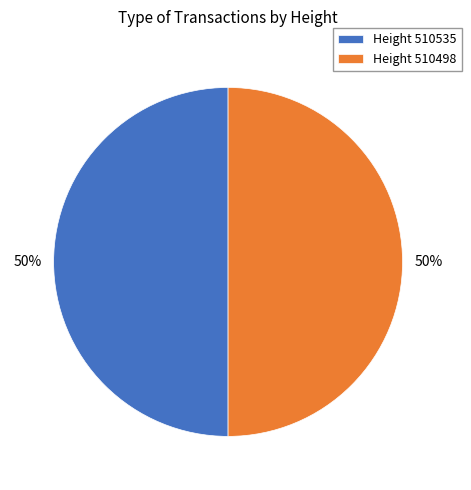

How many slices are in this pie chart?

2